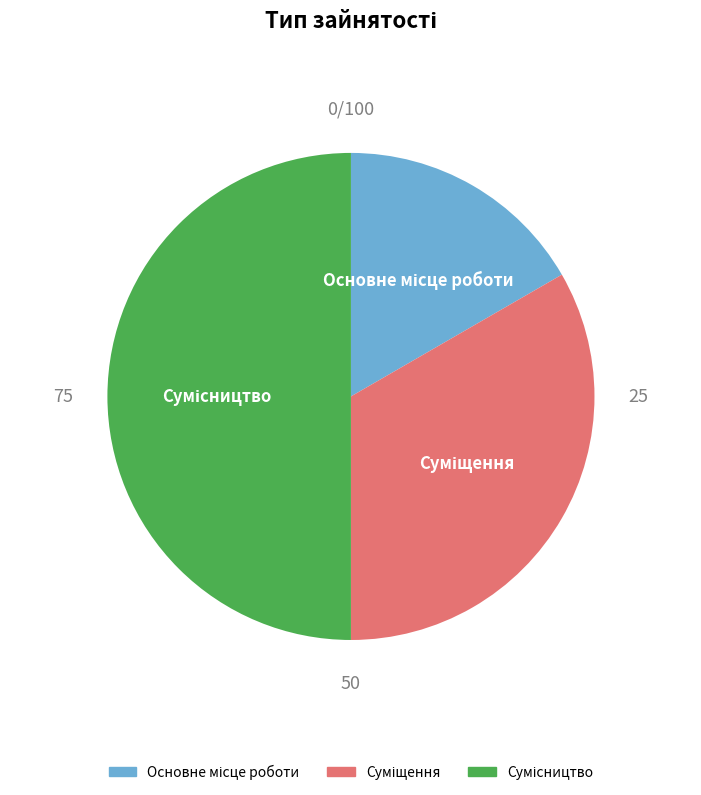

How many segments does this pie chart have?

3